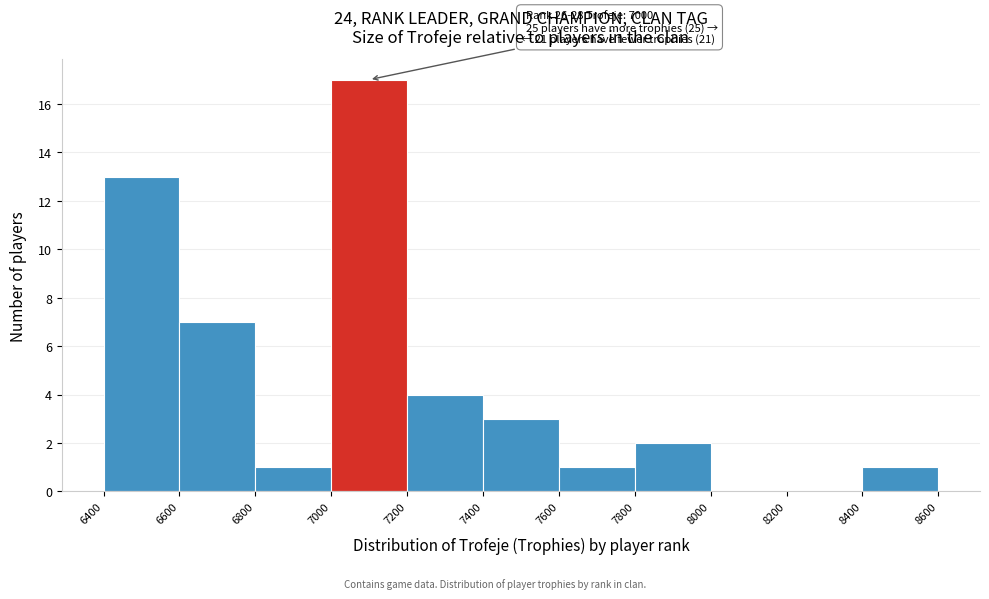

Which range on the x-axis has the tallest bar?

7000 to 7200